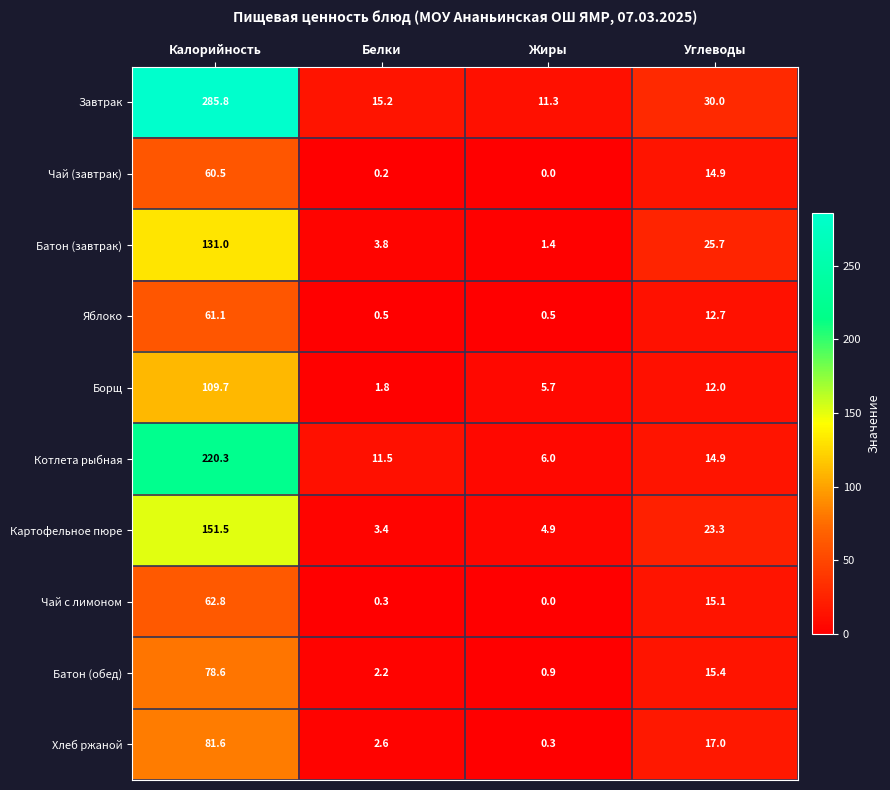

What is the lowest value of the Хлеб ржаной series?

0.3